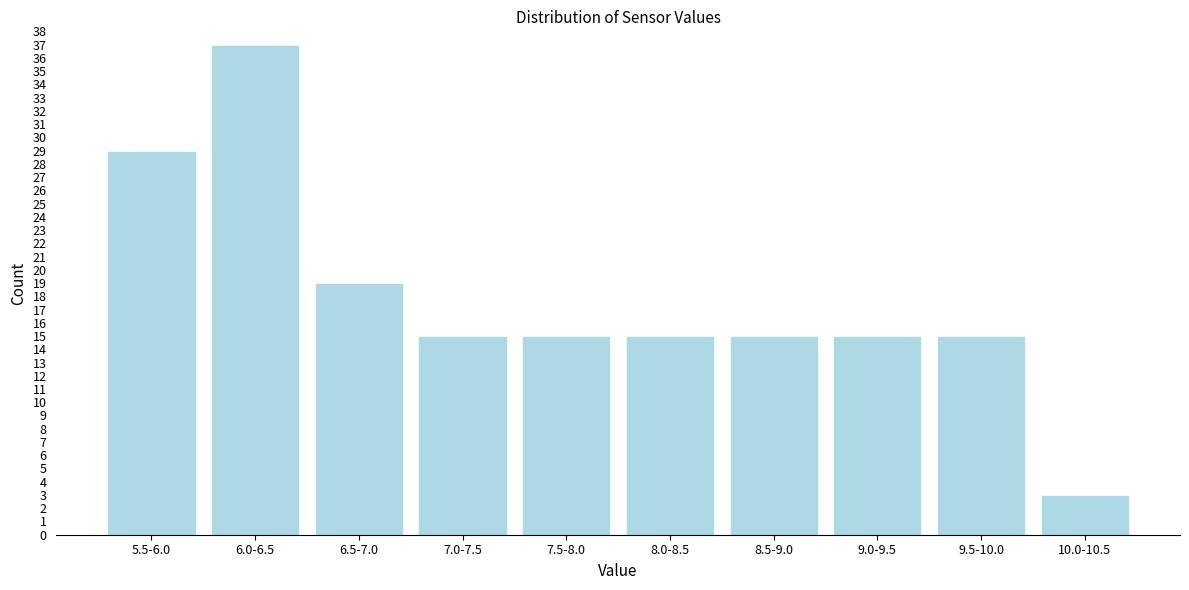

Reading right to left, extract all data points from this chart.

10.0-10.5=3	9.5-10.0=15	9.0-9.5=15	8.5-9.0=15	8.0-8.5=15	7.5-8.0=15	7.0-7.5=15	6.5-7.0=19	6.0-6.5=37	5.5-6.0=29